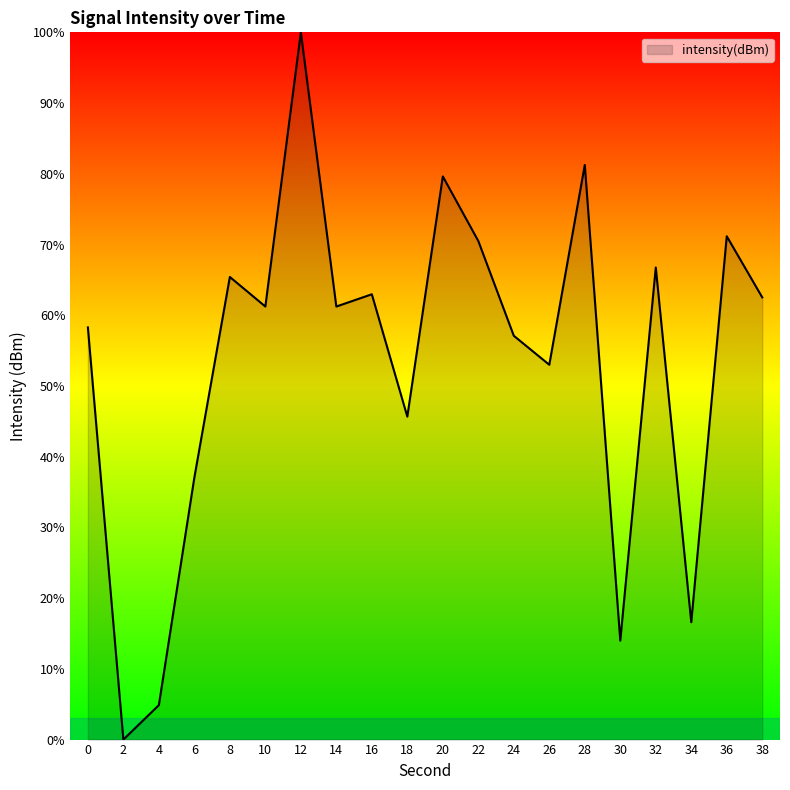

What is the ratio of the value at 26 to the value at 12?

0.5